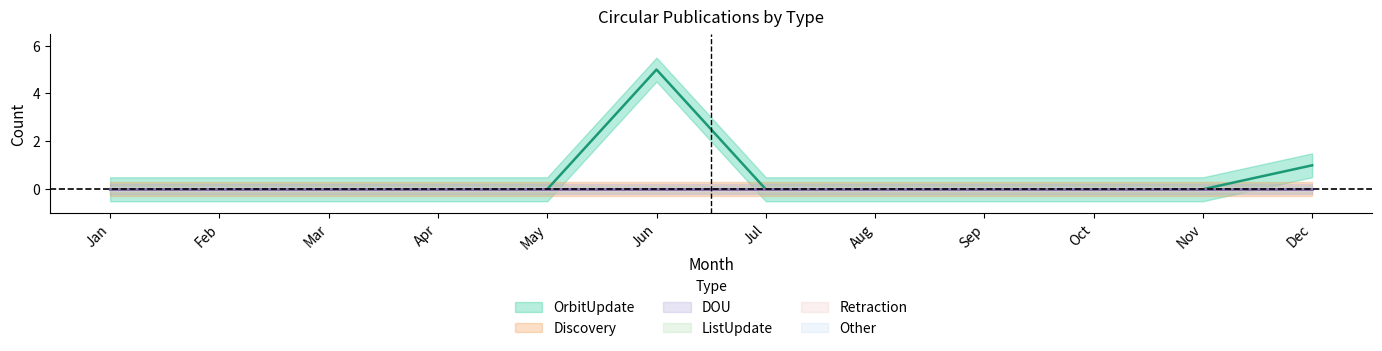

True or false: Retraction has more than 1 points higher than both neighbors.

False